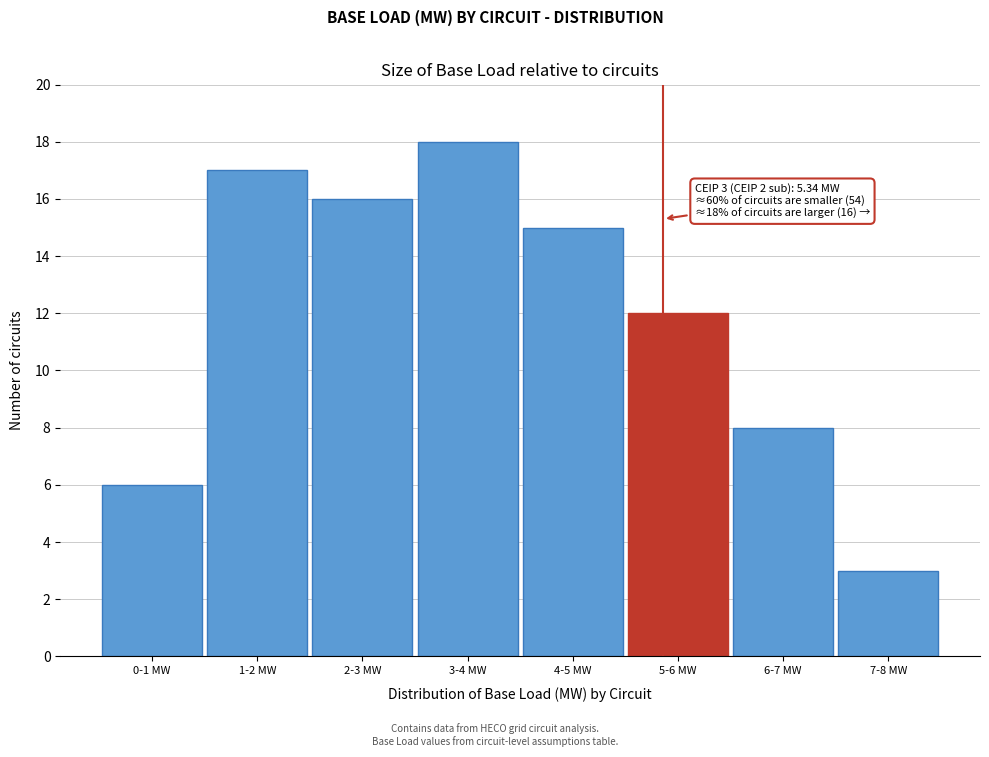

Reading left to right, list all the values displayed in this chart.

0-1 MW=6	1-2 MW=17	2-3 MW=16	3-4 MW=18	4-5 MW=15	5-6 MW=12	6-7 MW=8	7-8 MW=3